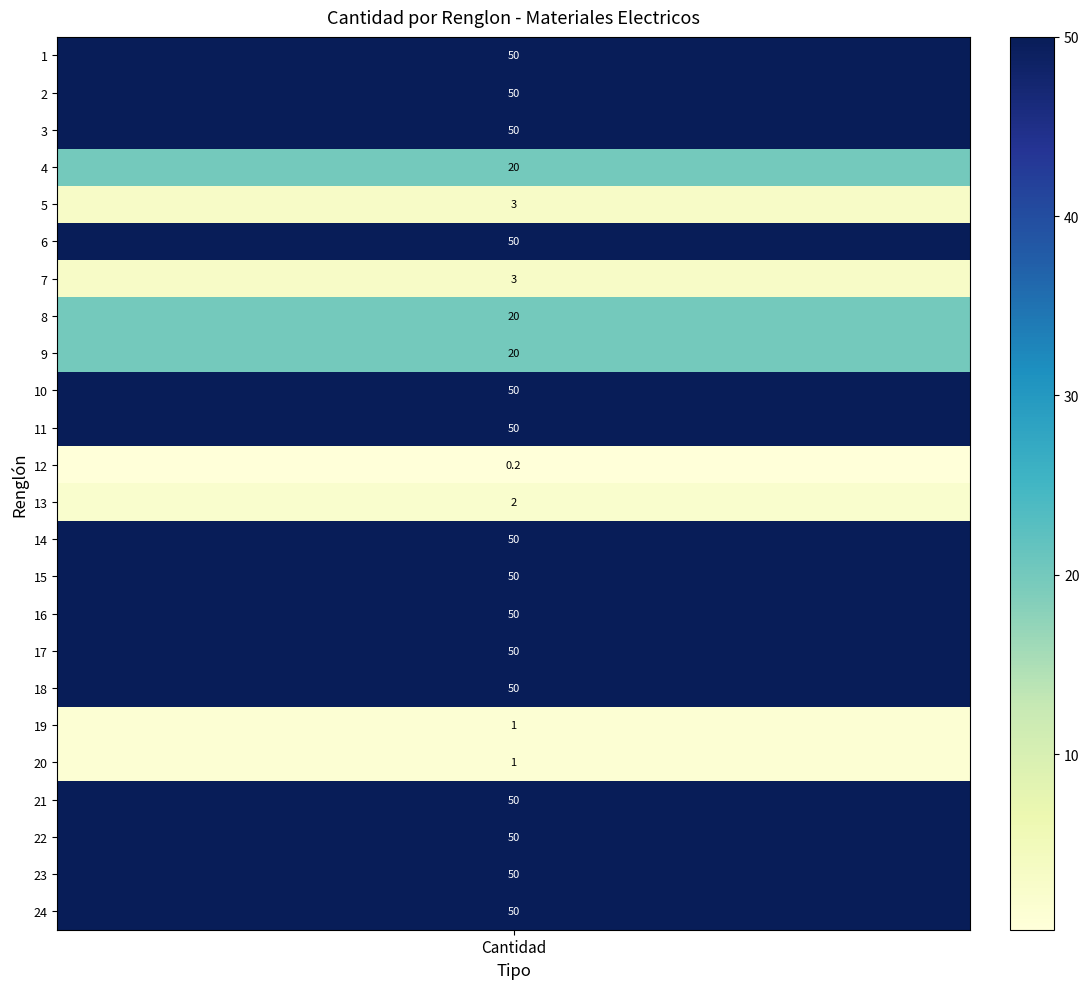

How many values are between 20 and 50?

18